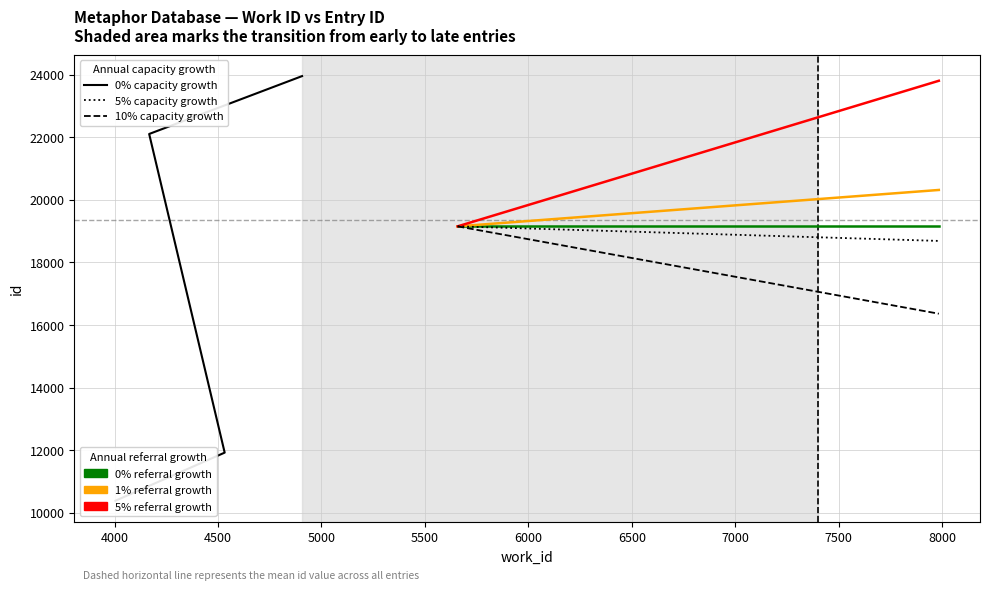

What is the value of the work_id point at the 6th from the left?

6971